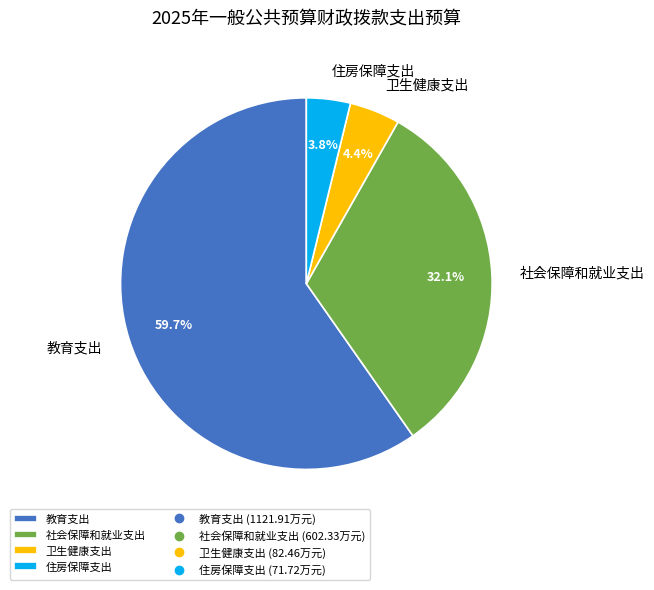

Which category accounts for the majority?

教育支出